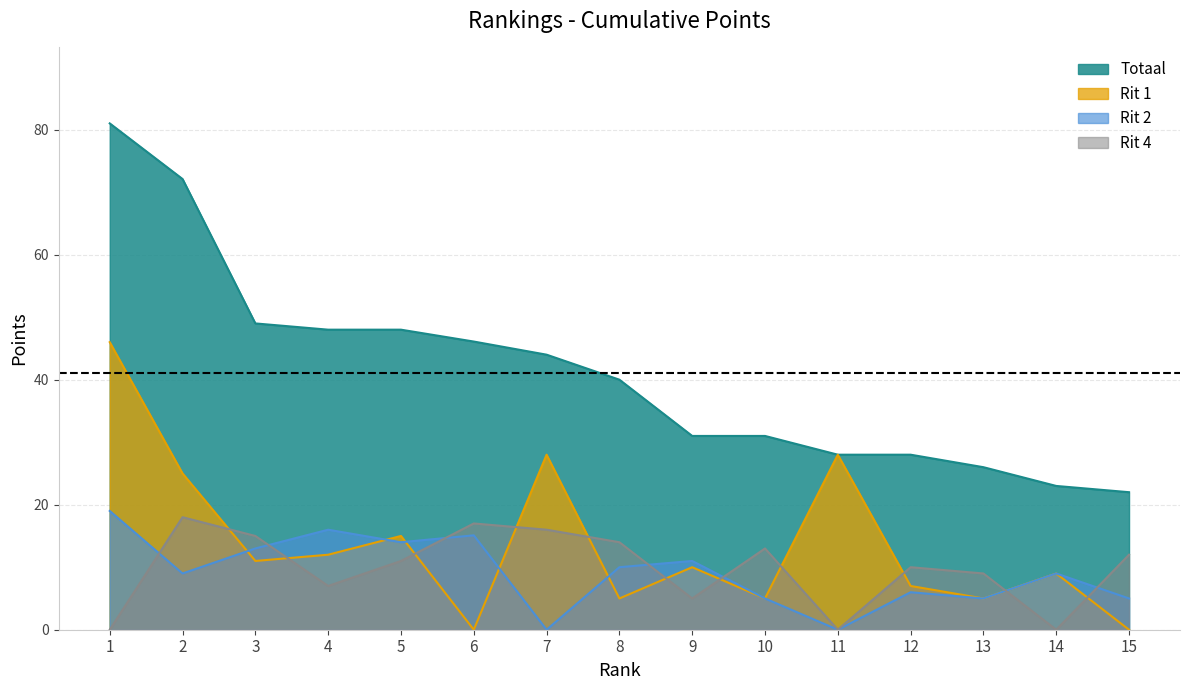

Reading left to right, extract all data points from this chart.

Totaal: 81.0	72.1	49.0	48.0	48.0	46.1	44.0	40.0	31.0	31.0	28.0	28.0	26.0	23.0	22.0
Rit 1: 46.0	25.0	11.0	12.0	15.0	0.0	28.0	5.0	10.0	5.0	28.0	7.0	5.0	9.0	0.0
Rit 2: 19.0	9.0	13.0	16.0	14.0	15.1	0.0	10.0	11.0	5.0	0.0	6.0	5.0	9.0	5.0
Rit 4: 0.0	18.0	15.0	7.0	11.0	17.0	16.0	14.0	5.0	13.0	0.0	10.0	9.0	0.0	12.0